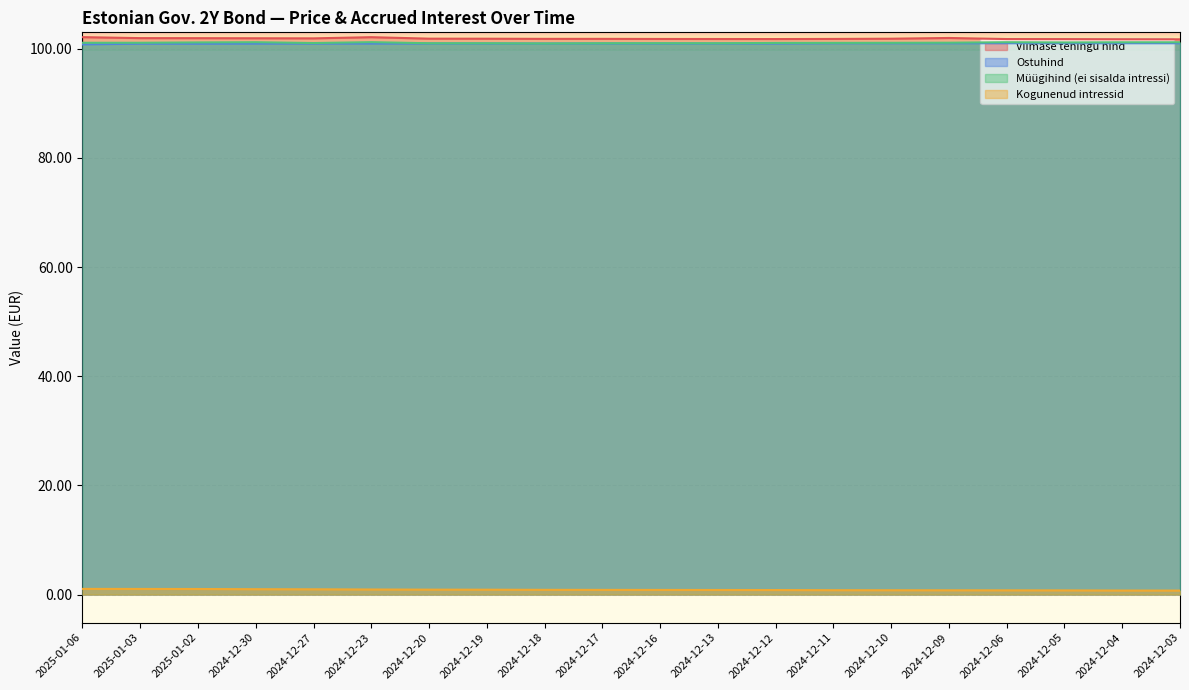

What is the total value across all series at 2024-12-03?

304.6